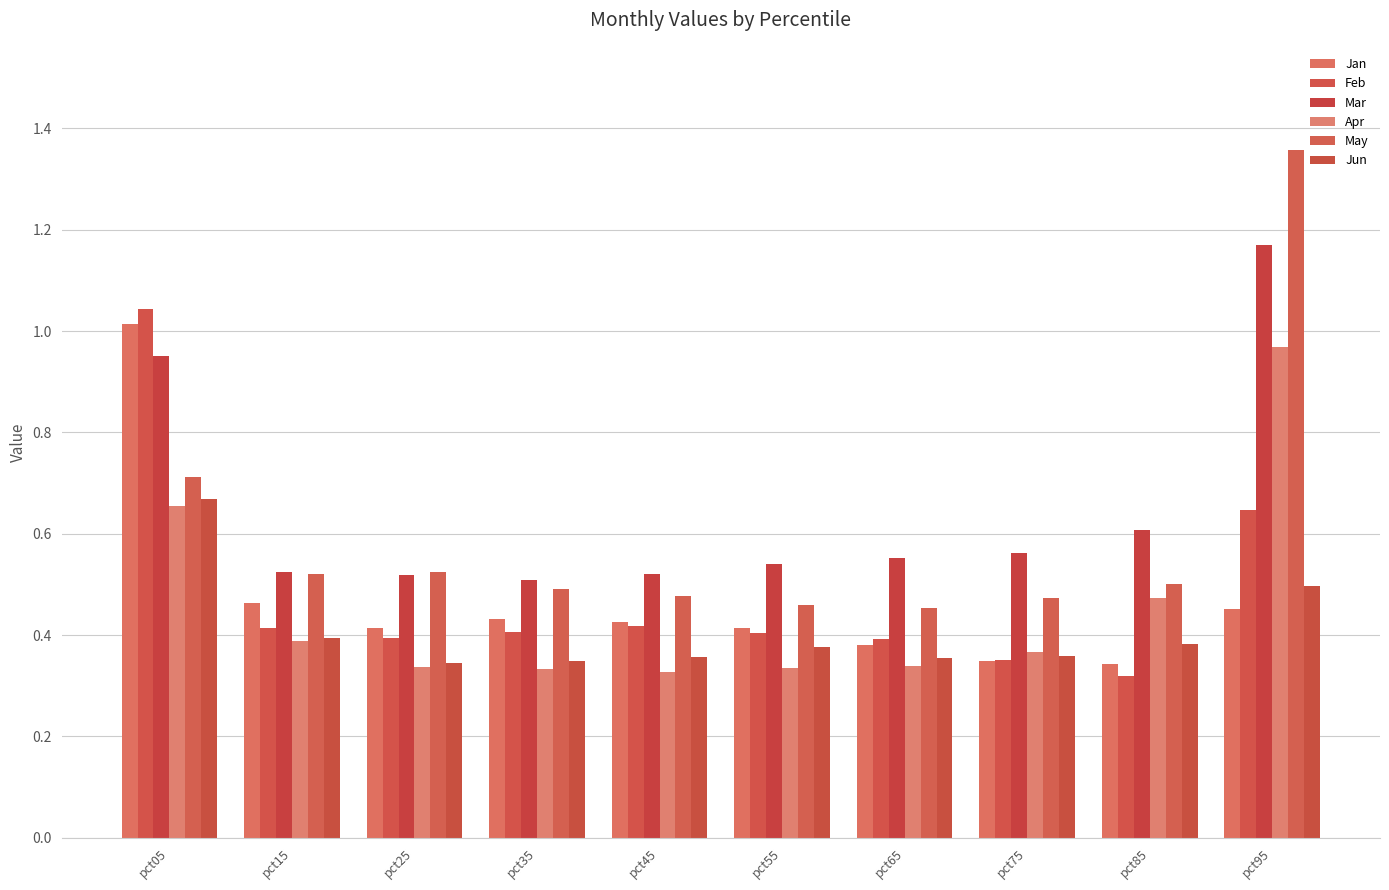

Are the bars horizontal?

No